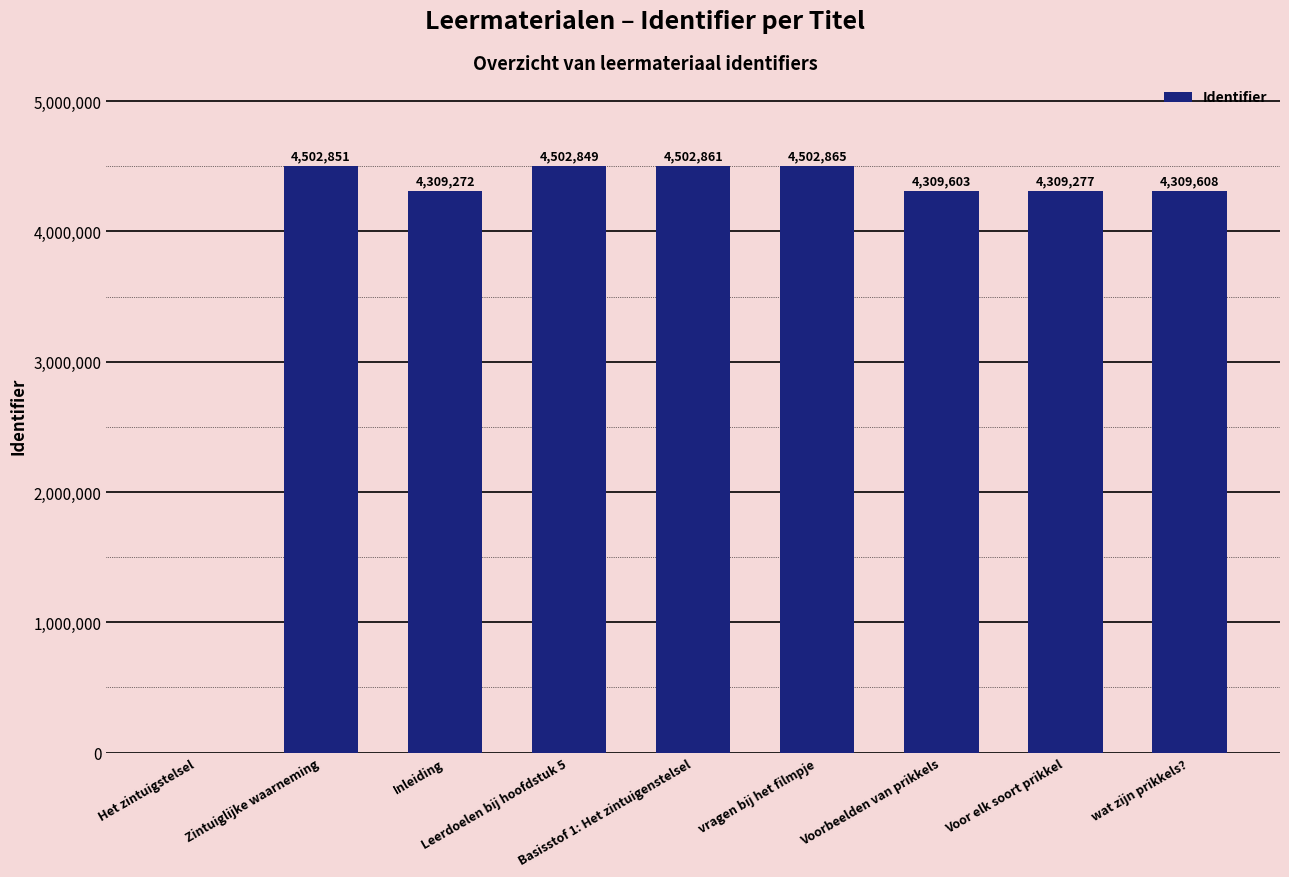

What is the maximum value shown in the chart?

4502865